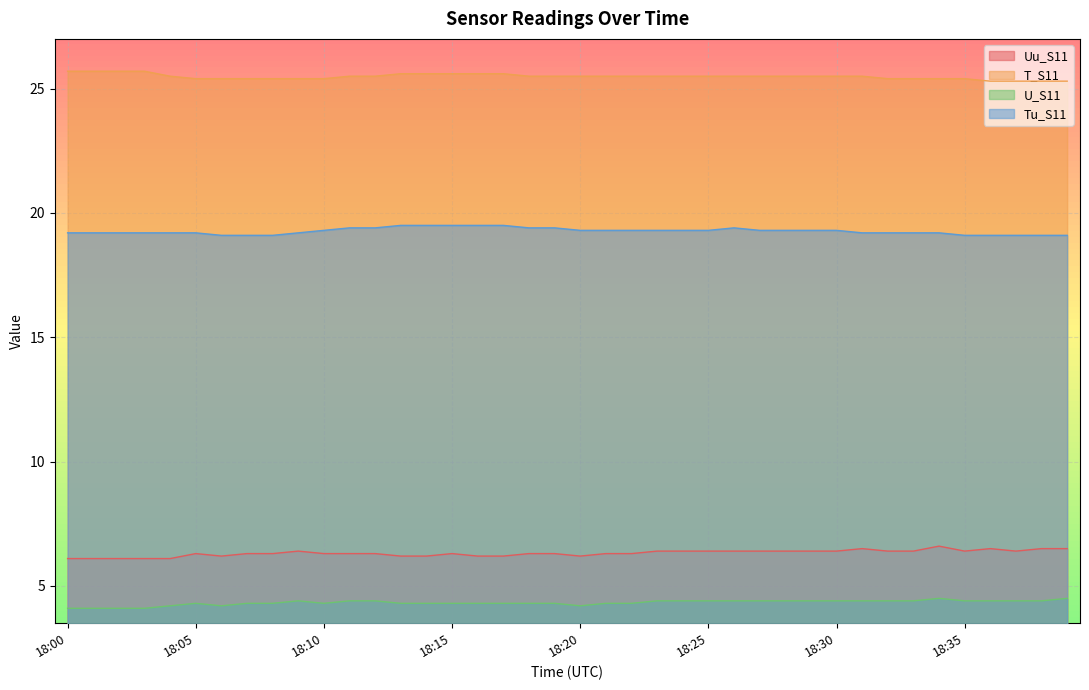

Is the value of Tu_S11 at 18:13 greater than the value of T_S11 at 18:15?

No